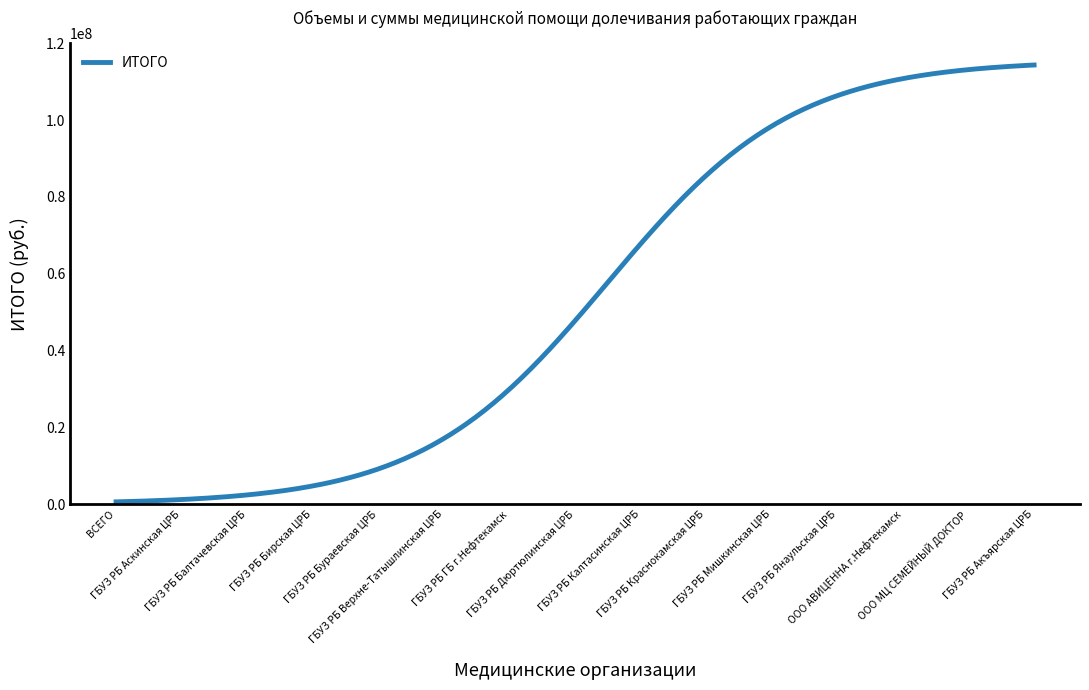

What is the difference between the maximum and minimum values?

113721373.1